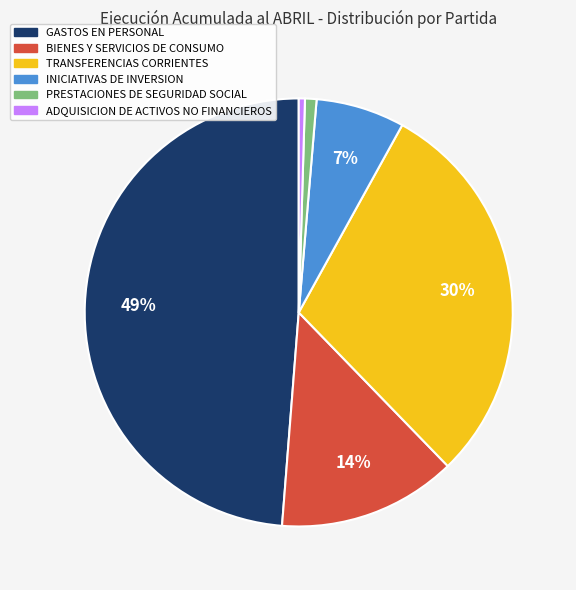

To the nearest percent, what is the combined percentage of ADQUISICION DE ACTIVOS NO FINANCIEROS and TRANSFERENCIAS CORRIENTES?

30%